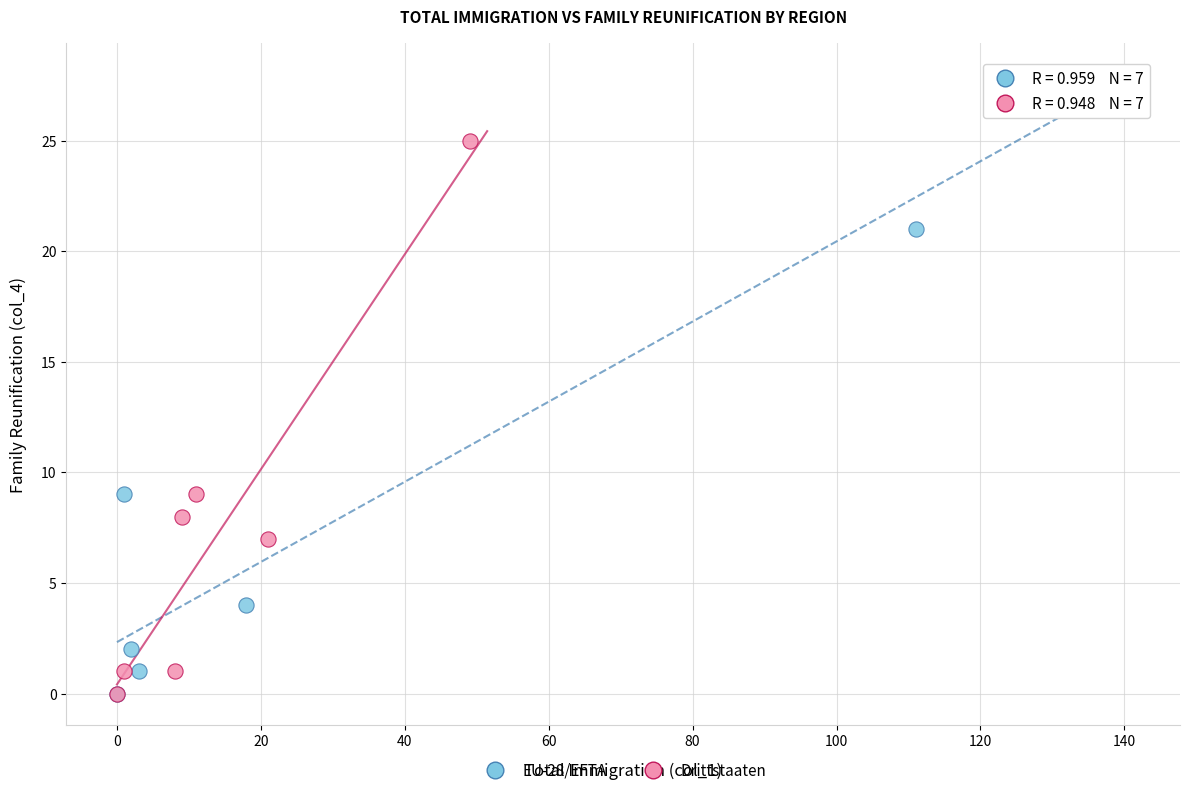

Which series reaches the maximum Y coordinate?

EU-28/EFTA